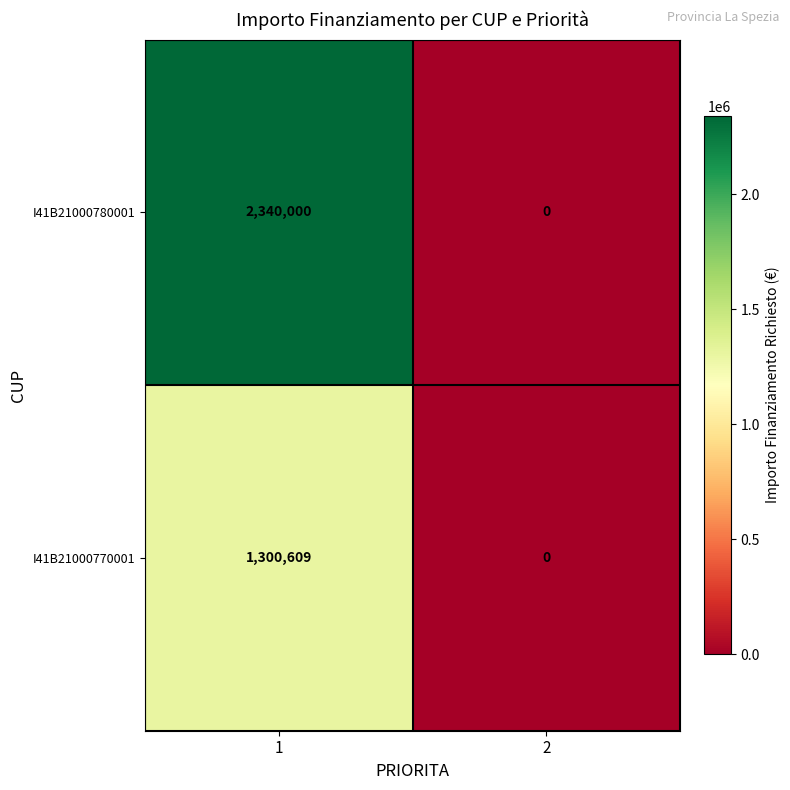

The I41B21000770001 series shows 1300609 at 1. True or false?

True